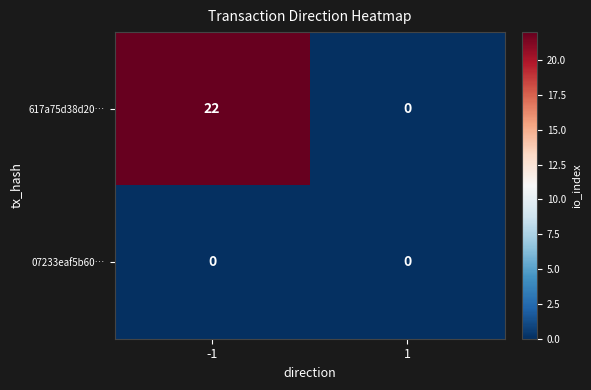

Count the number of data series in this chart.

2